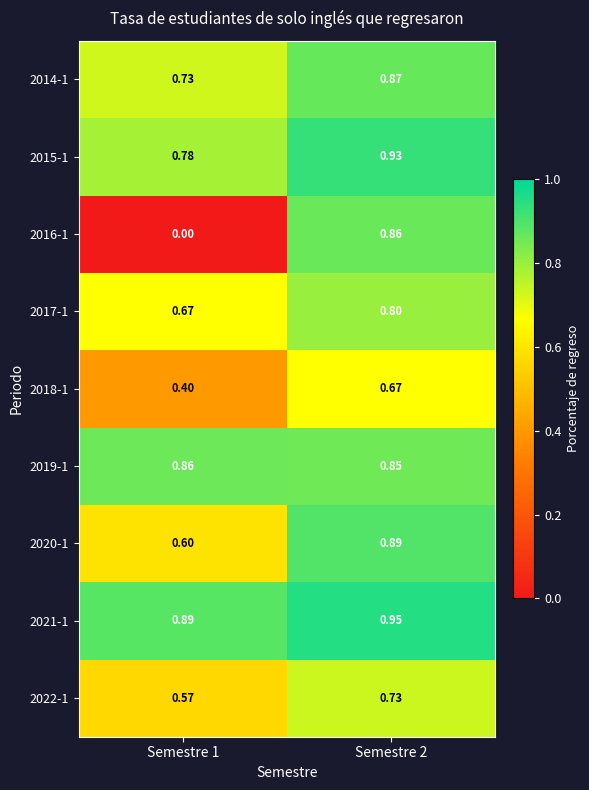

At how many categories does at least one series exceed 0?

2